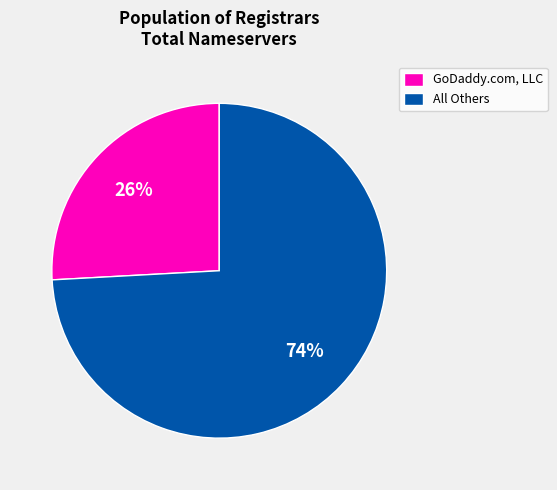

Do All Others and GoDaddy.com, LLC together represent more than half of the pie?

Yes